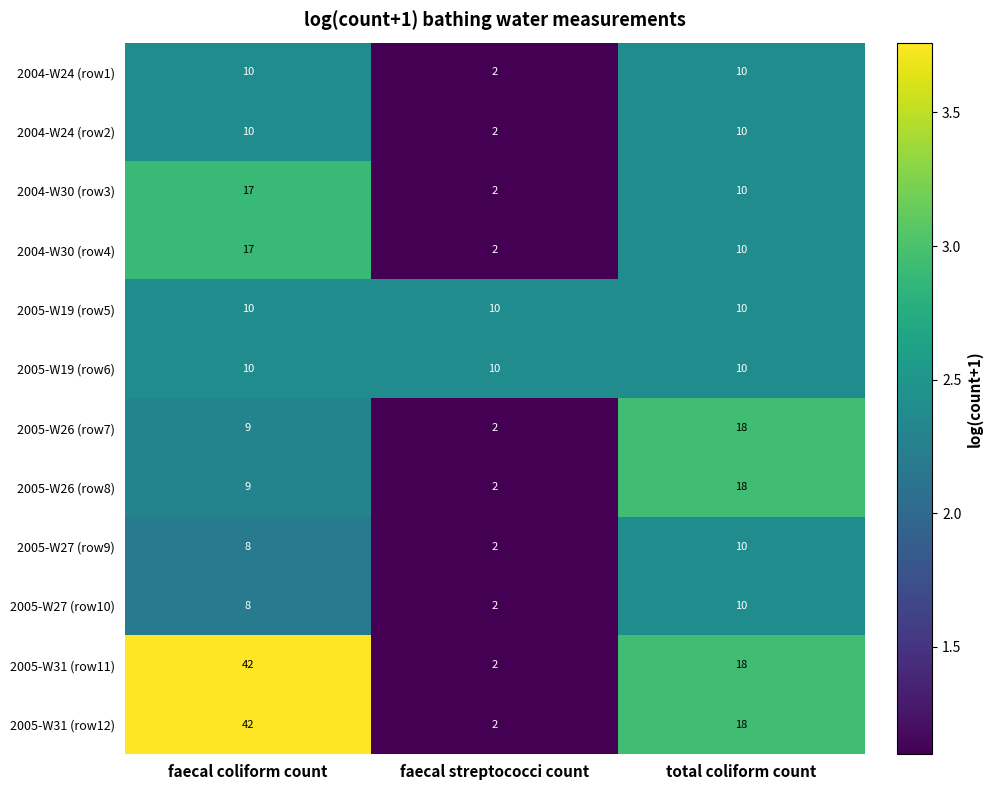

What is the spread (max minus min) of values at total coliform count?

8